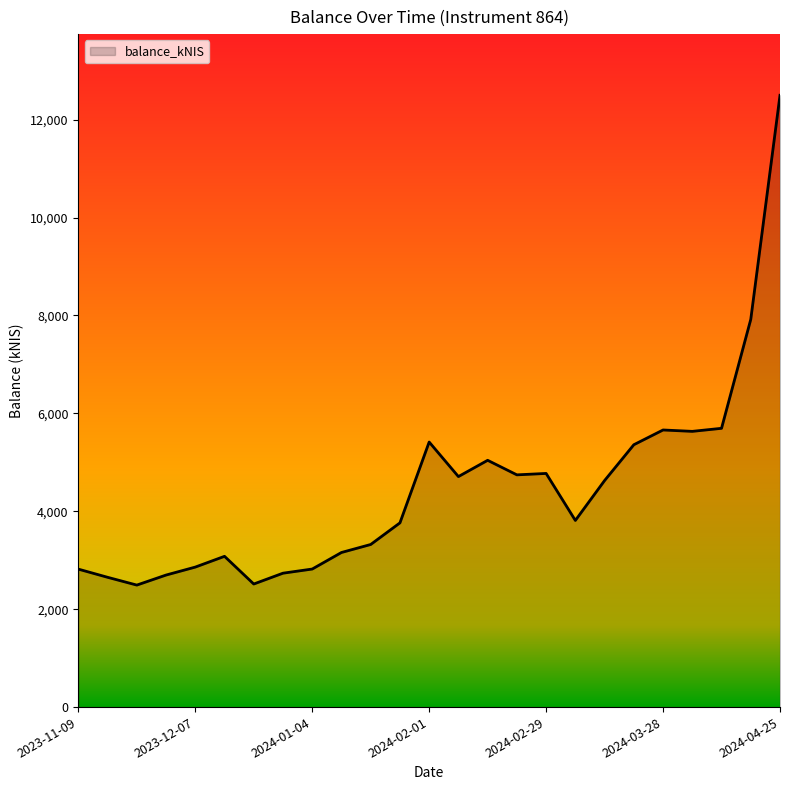

What is the minimum value shown in the chart?

2492.1